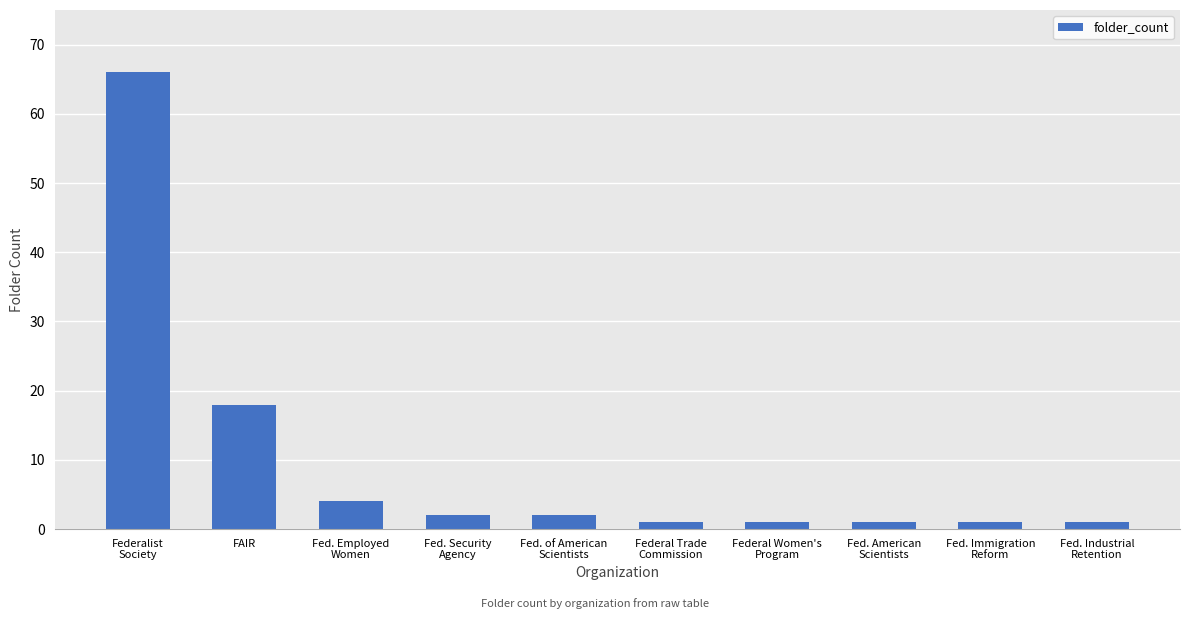

Which label corresponds to the largest value in the chart?

Federalist
Society